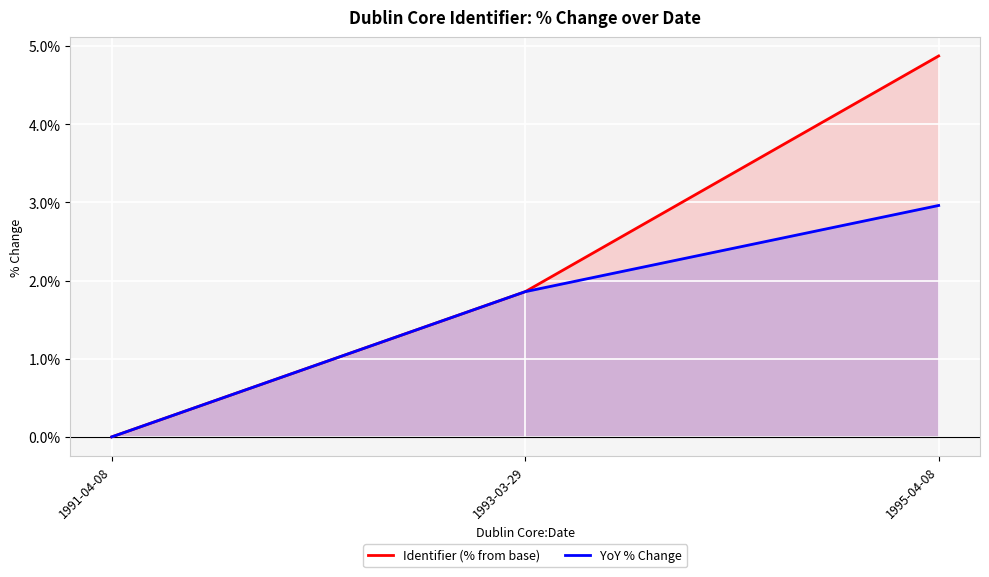

What are all the series names shown in the legend?

Identifier (% from base), YoY % Change